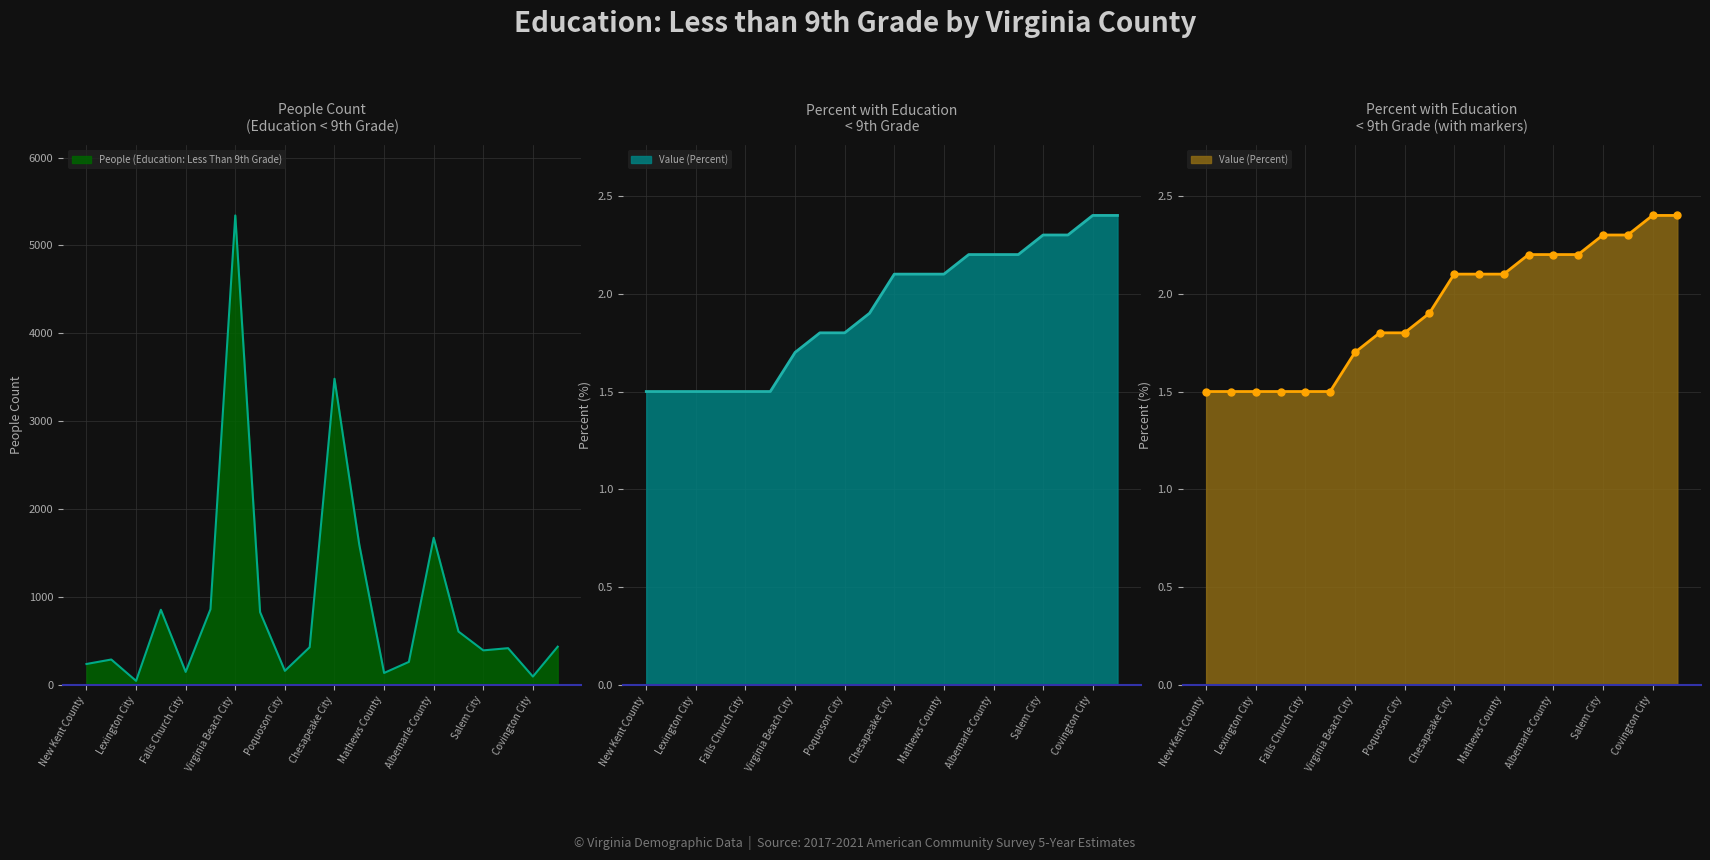

What are all the series names shown in the legend?

People (Education: Less Than 9th Grade), Value (Percent)